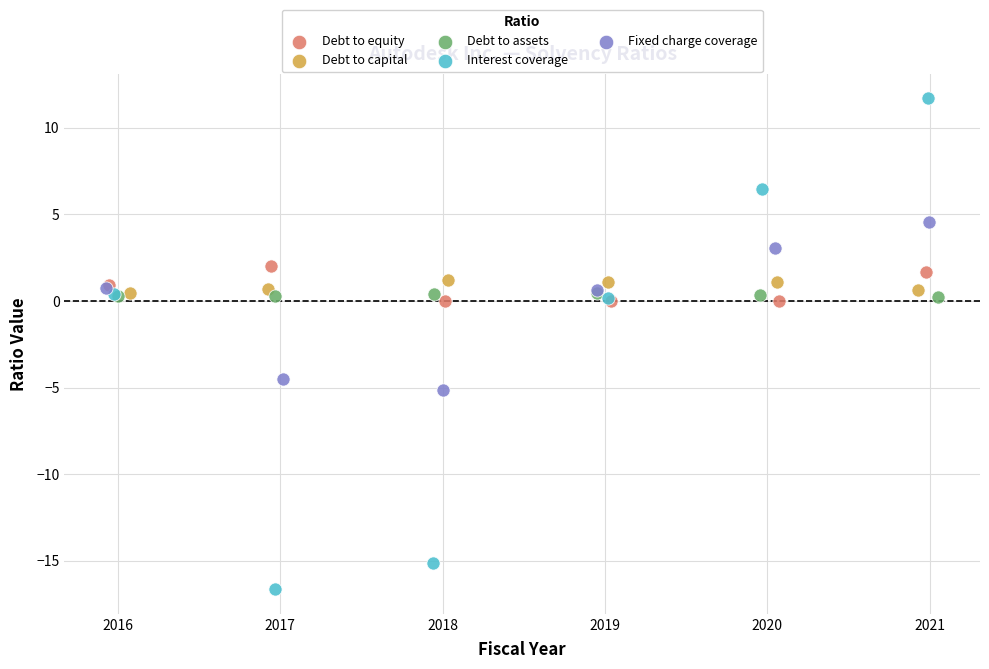

Which series contains the highest Y value?

Interest coverage